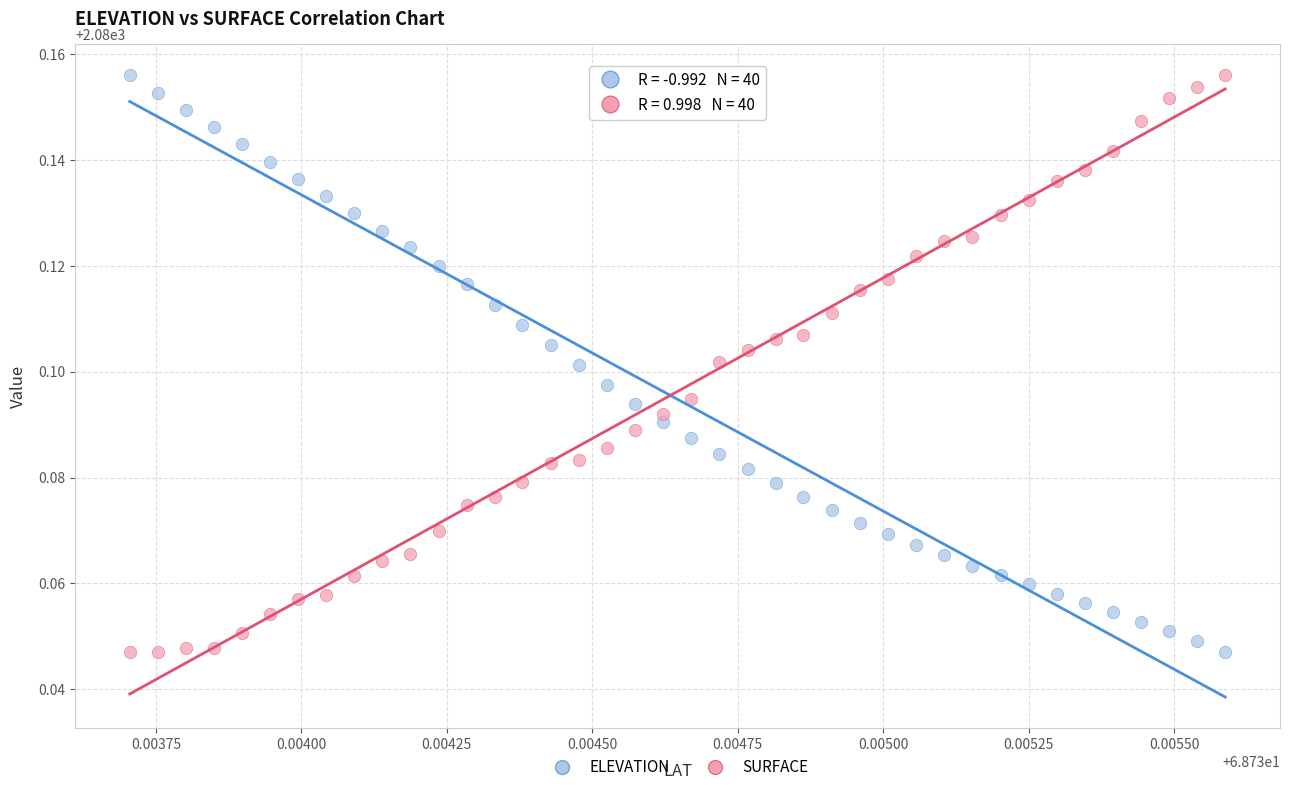

What are all the series names shown in the legend?

ELEVATION, SURFACE